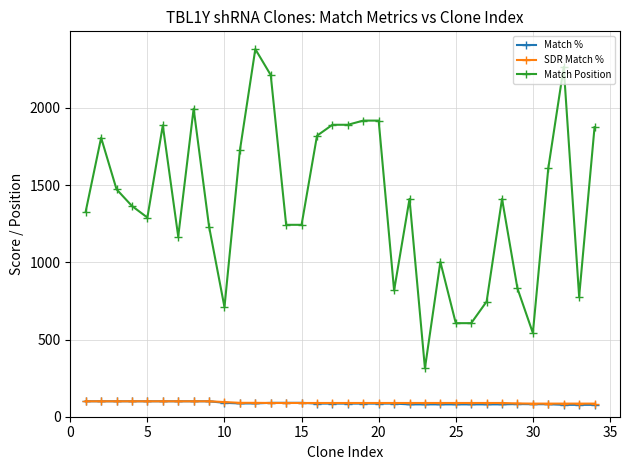

True or false: Match Position has more than 1 interior local peaks.

True